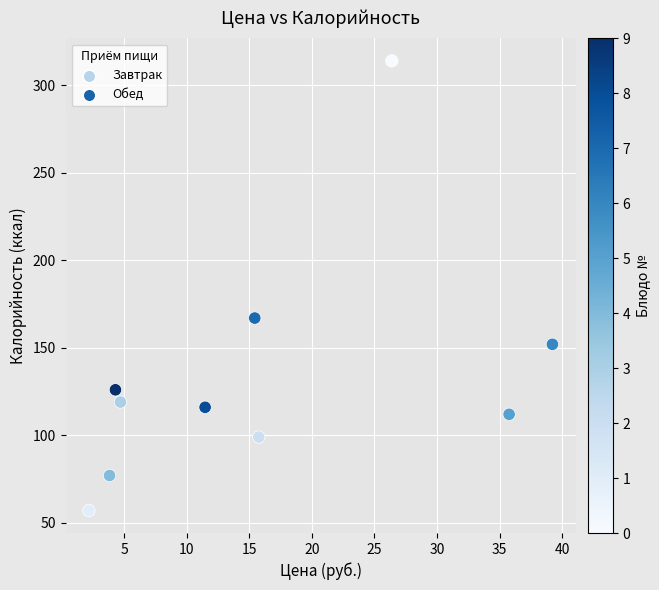

What is the average Y value?

134